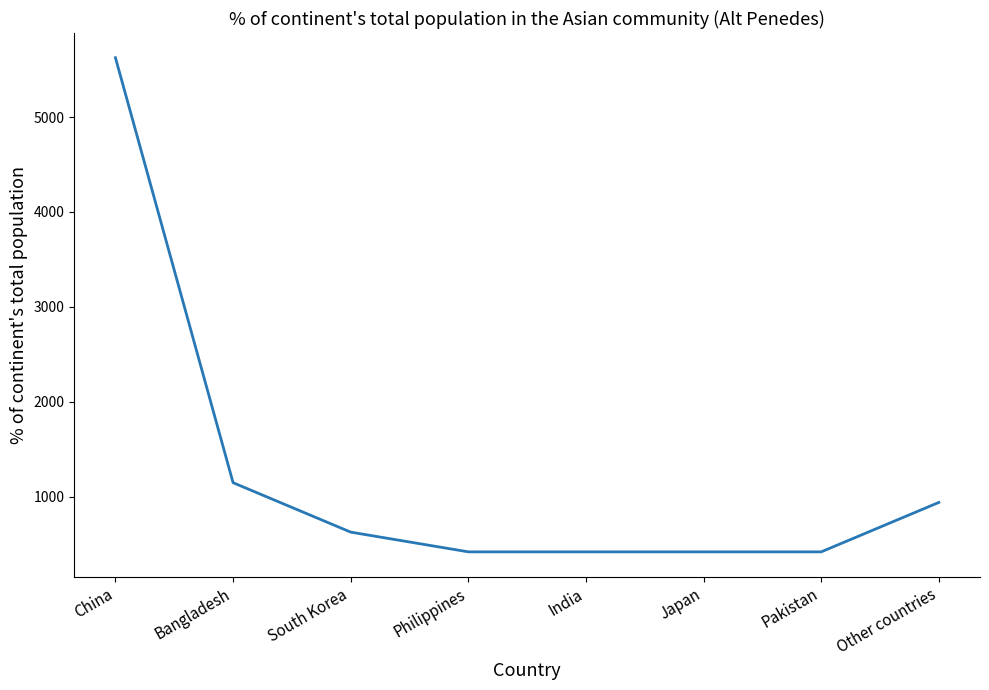

How many categories are shown in the chart?

8